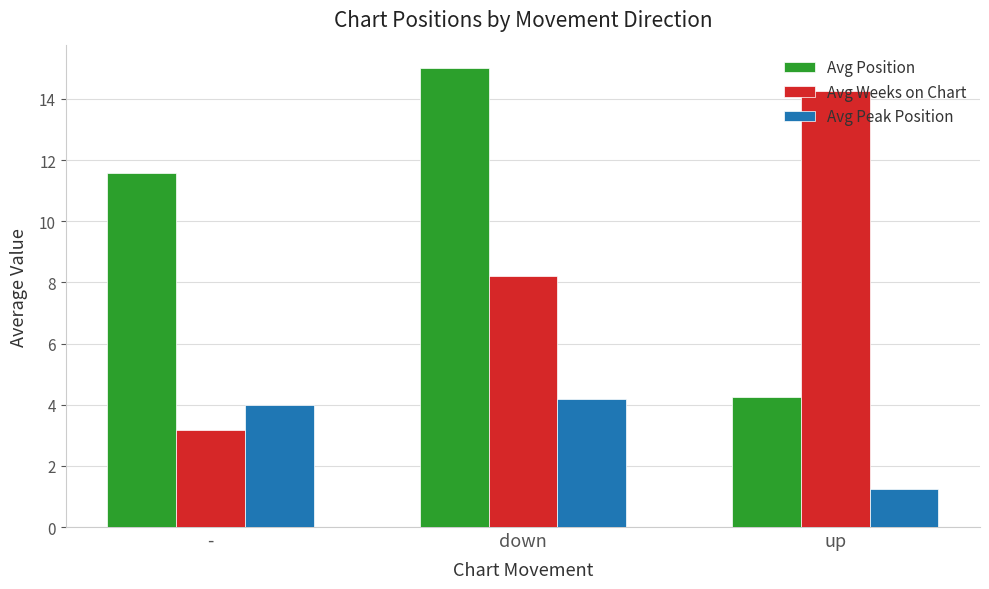

How many groups of bars are there?

3